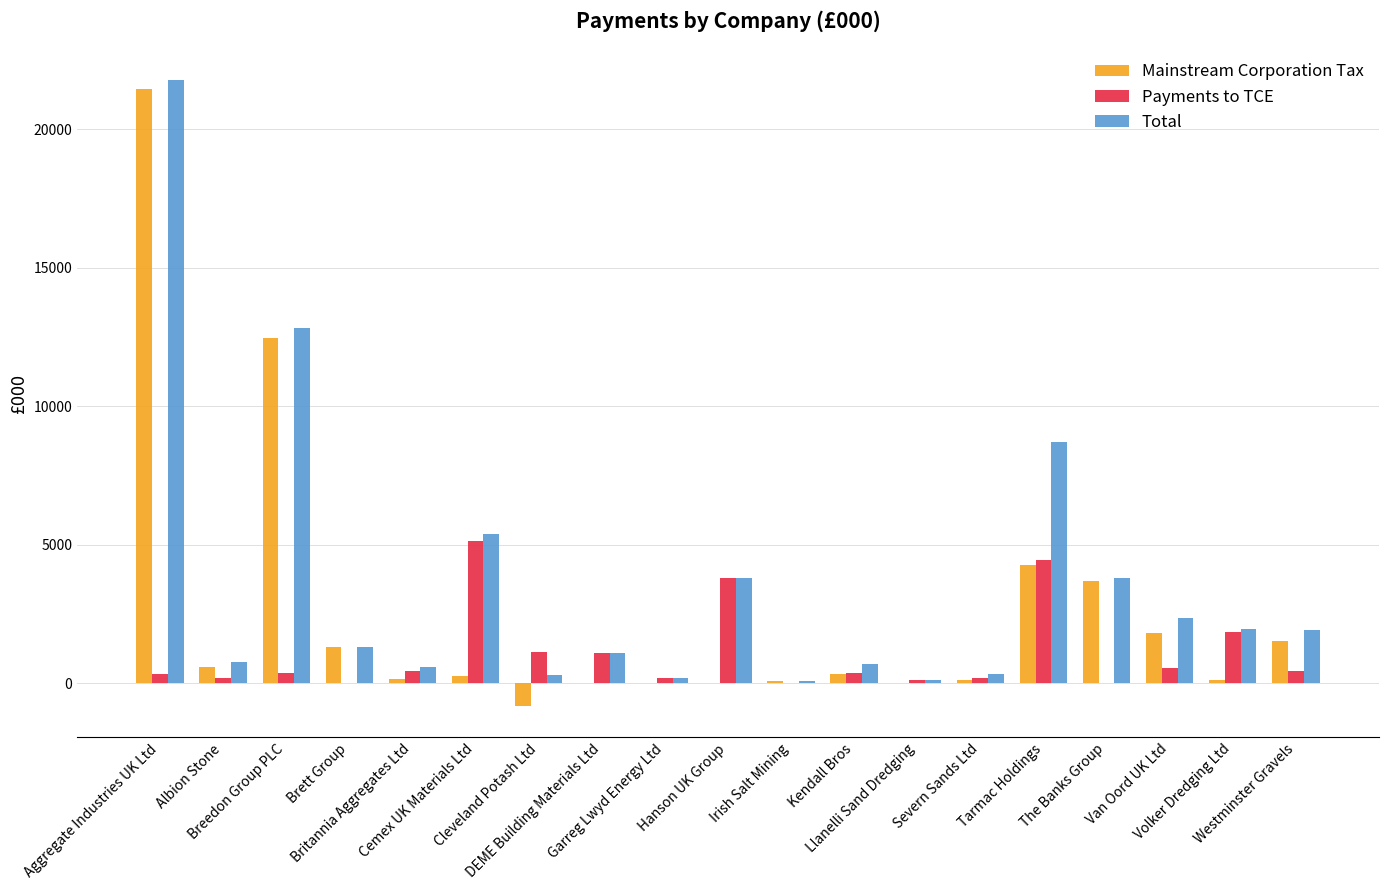

At which category is the sum across all series the highest?

Aggregate Industries UK Ltd